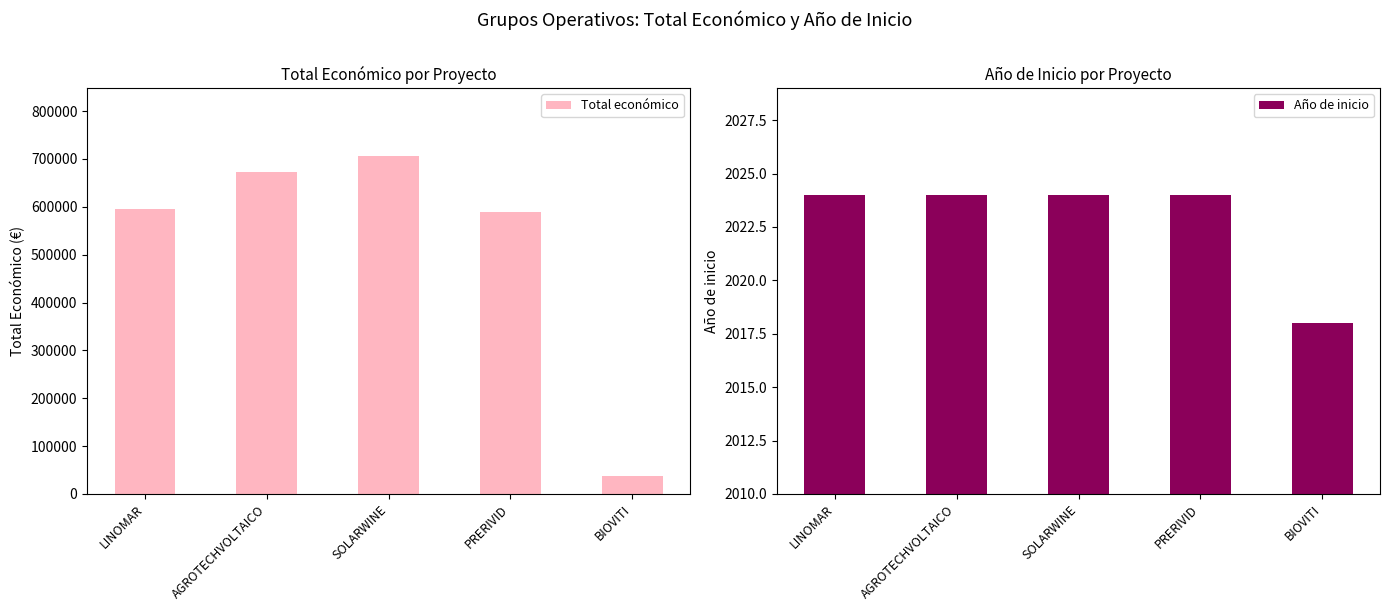

What is the spread (max minus min) of values at LINOMAR?

593149